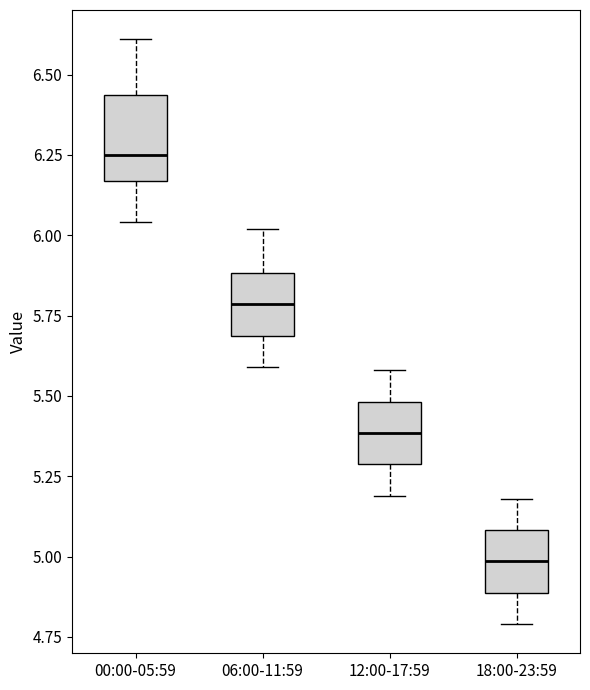

Reading left to right, read every box against the y-axis: the position of its median line, the range the box covers, and the ends of its whiskers. The values are not printed on the chart, so give them approximately, as read against the axis.

00:00-05:59: median 6.25, box 6.15 to 6.45, whiskers 6.05 to 6.60
06:00-11:59: median 5.80, box 5.70 to 5.90, whiskers 5.60 to 6.00
12:00-17:59: median 5.40, box 5.30 to 5.50, whiskers 5.20 to 5.60
18:00-23:59: median 5.00, box 4.90 to 5.10, whiskers 4.80 to 5.20